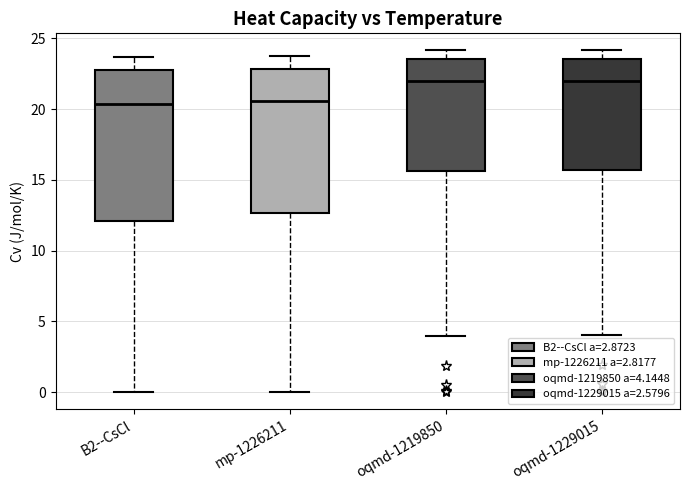

Where is the upper edge of the box for oqmd-1229015 on the y-axis? The values are not printed on the chart, so give them approximately, as read against the axis.

23.5